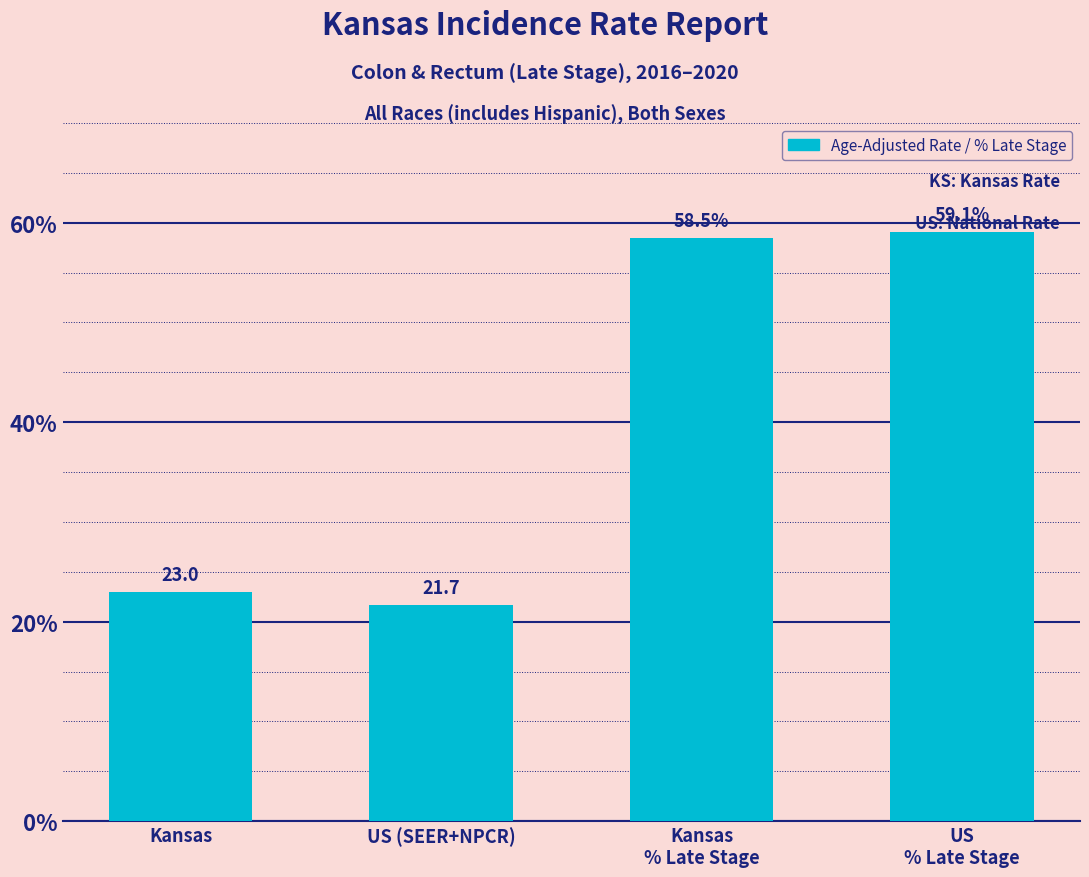

The value at US (SEER+NPCR) is 21.7. True or false?

True